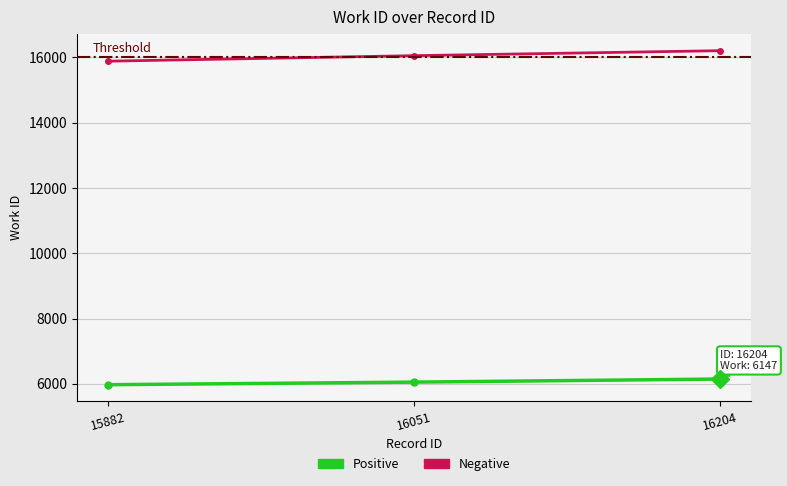

True or false: Negative has a value of 15882 at 15882.

True